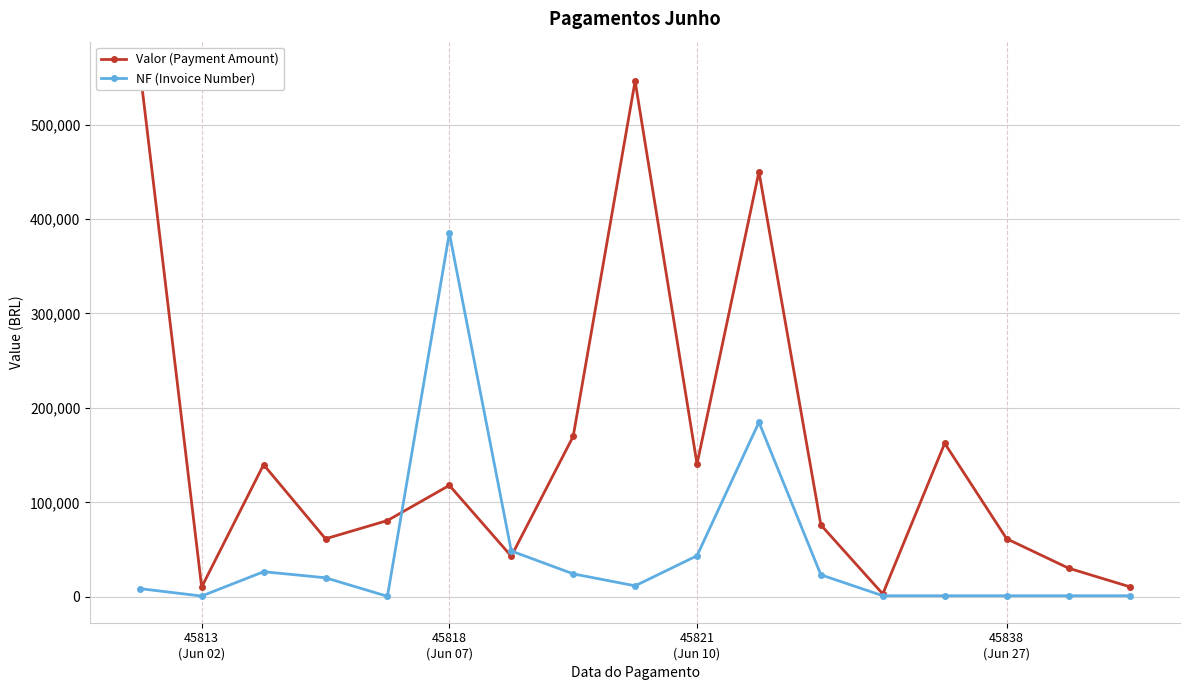

List the series in order of their peak value, highest first.

Valor (Payment Amount), NF (Invoice Number)